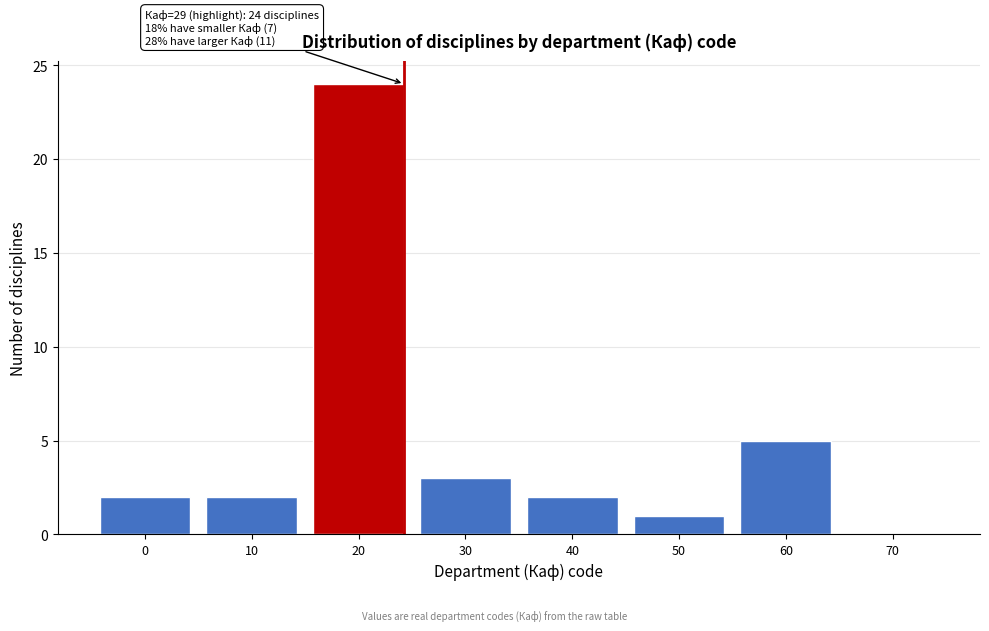

Reading left to right, list all the values displayed in this chart.

0=2	10=2	20=24	30=3	40=2	50=1	60=5	70=0